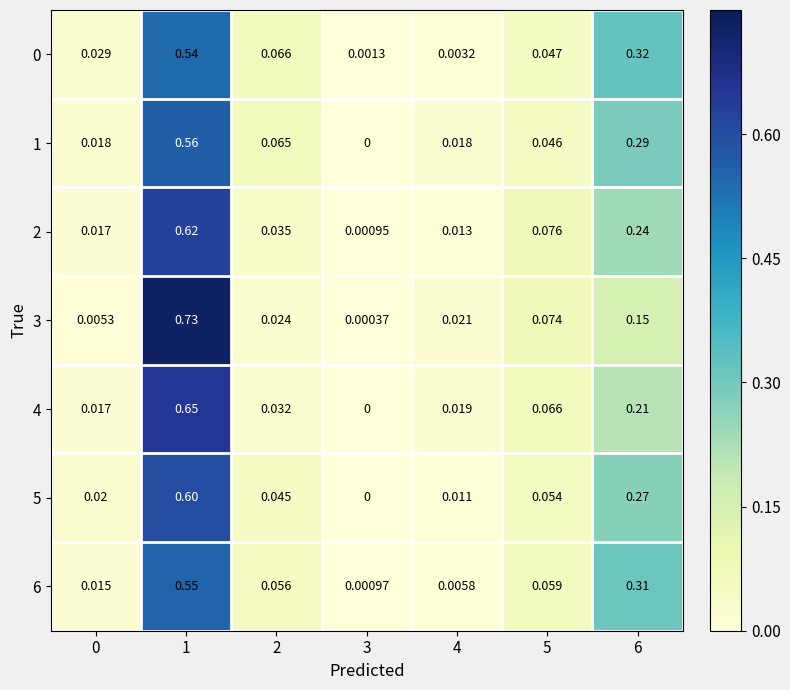

Which series changed the most between 0 and 5?

3